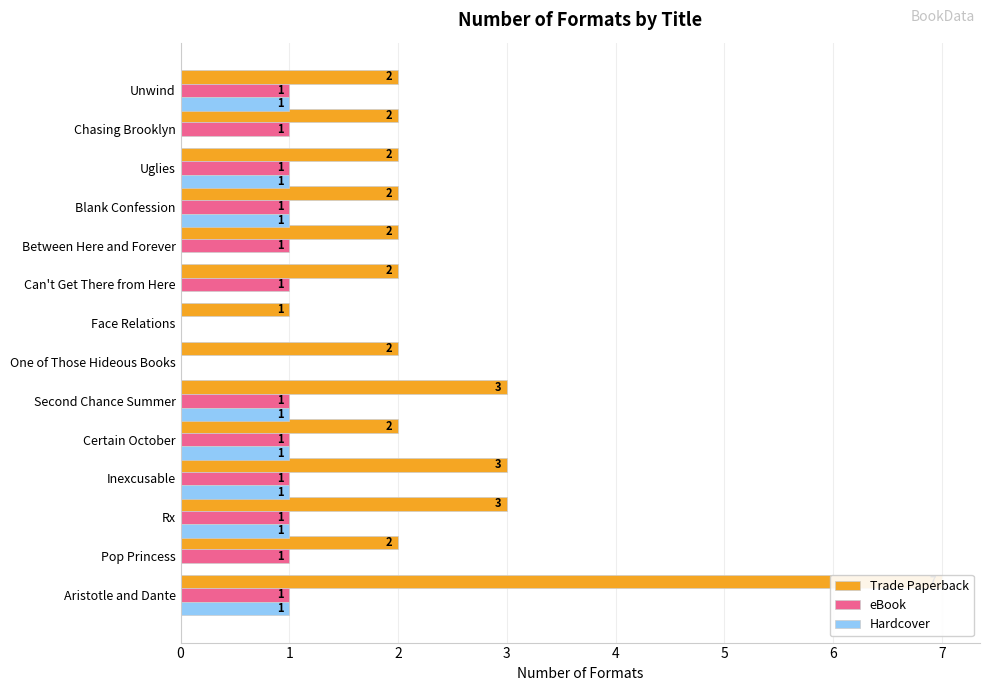

What is the difference between the maximum and second lowest values in the eBook series?

1